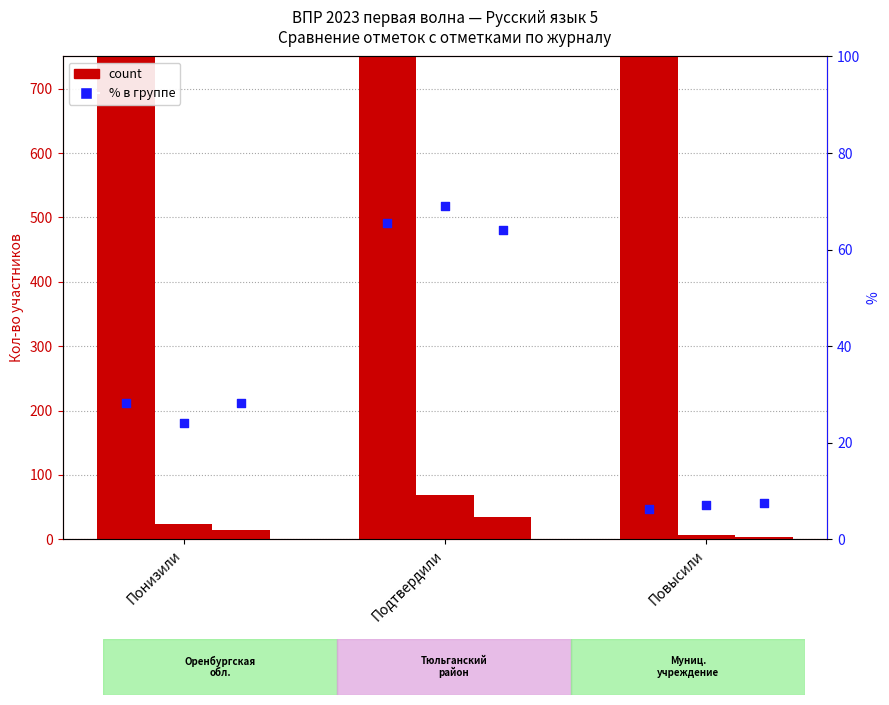

Approximately how many times larger is the value at Повысили compared to Подтвердили?

0.1